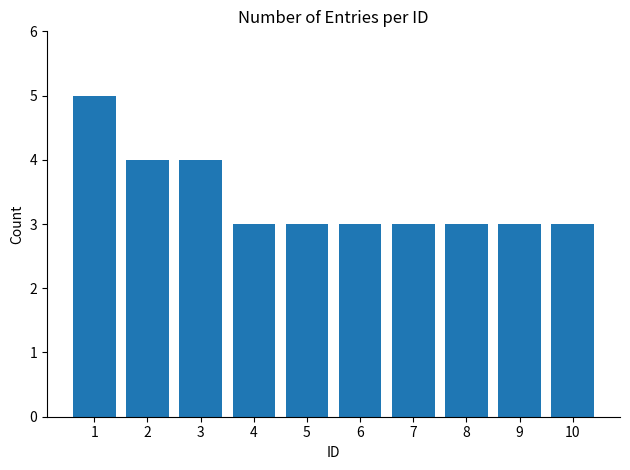

The chart shows a value of 3 at 9. True or false?

True